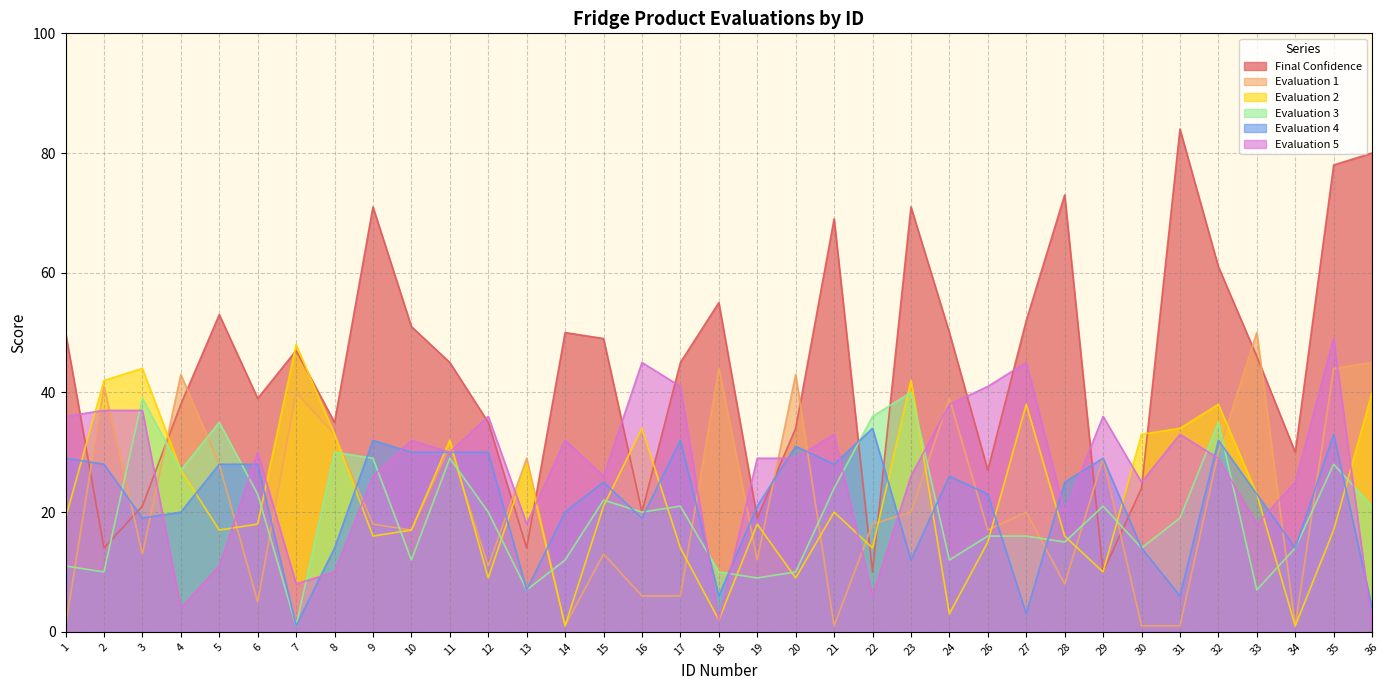

At which label does Final Confidence first exceed 46?

1